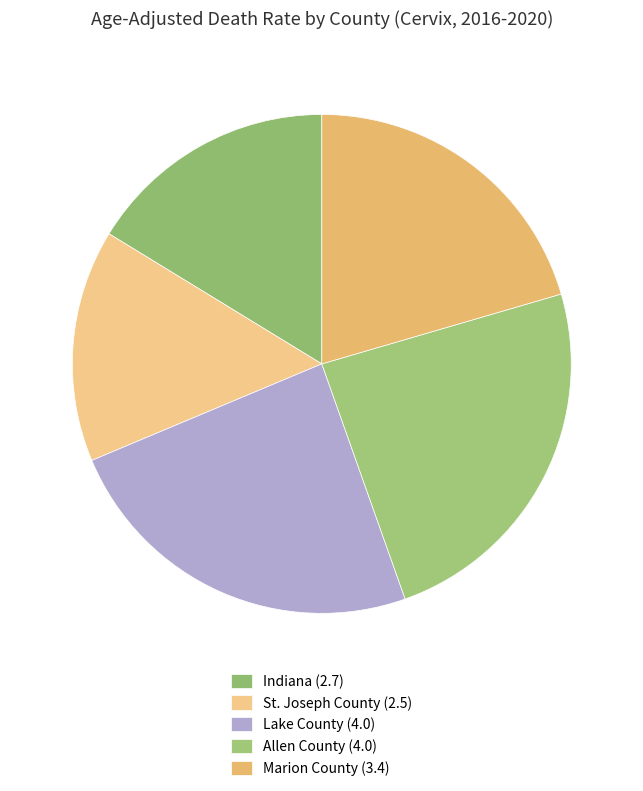

Approximately how many times larger is the value at Lake County compared to Marion County?

1.2